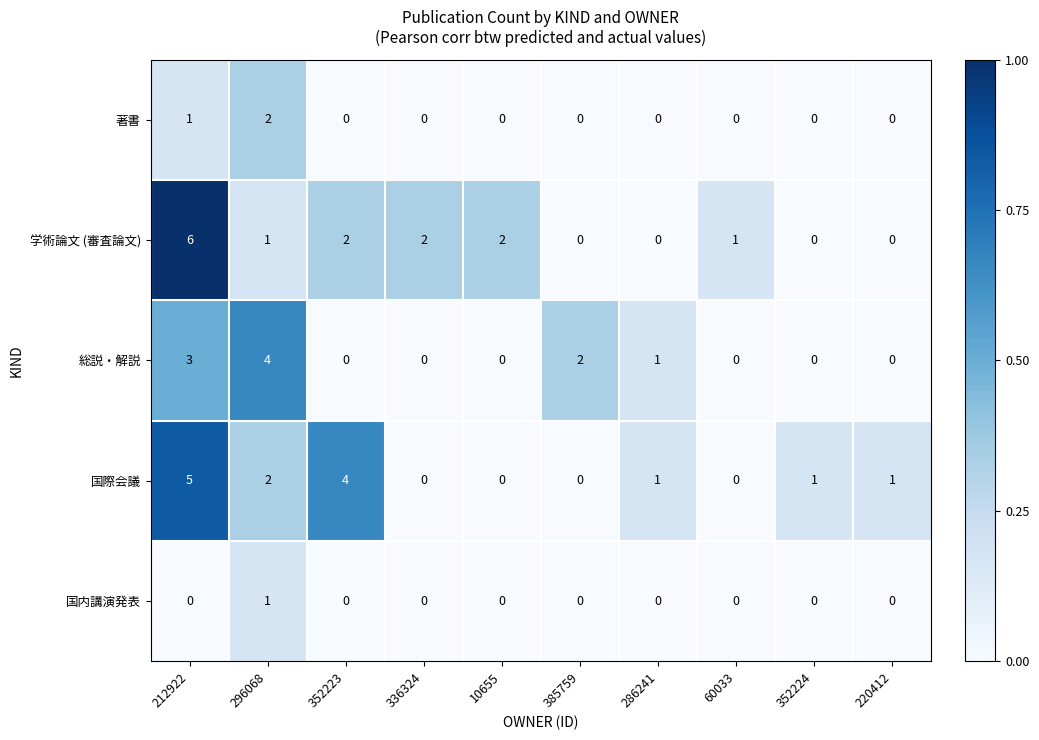

Count the 国際会議 values in the range 0 to 2.

8